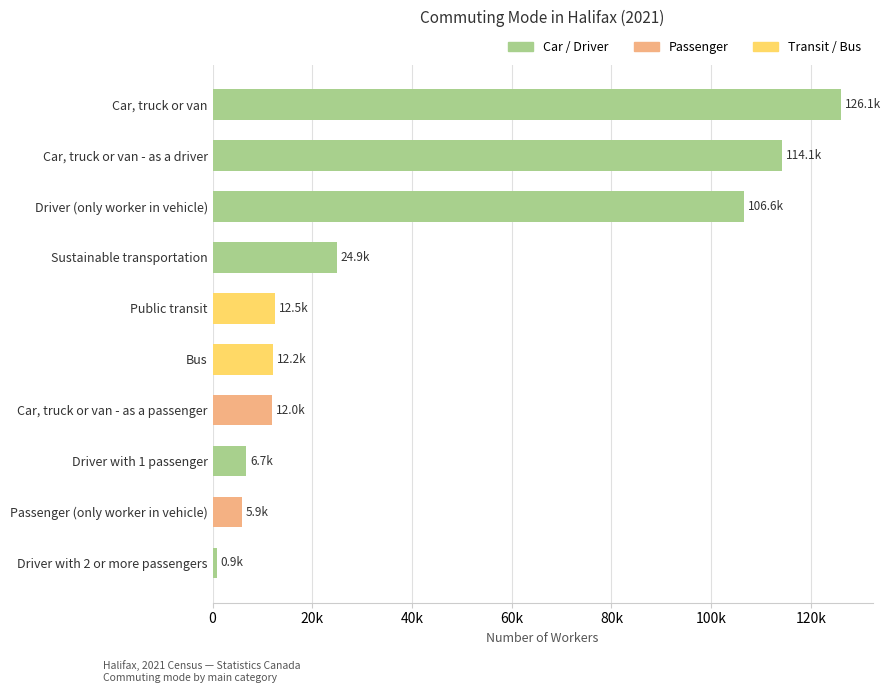

Does the chart contain any negative values?

No